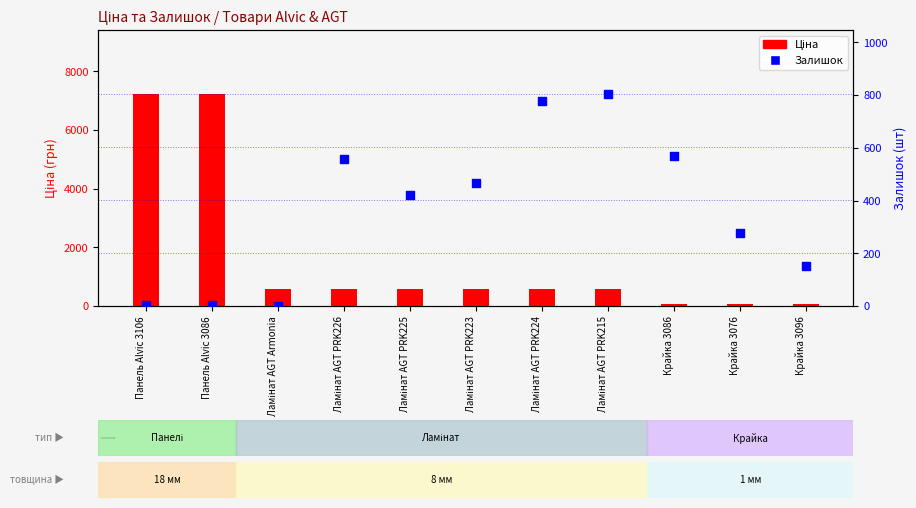

What are all the series names shown in the legend?

Ціна, Залишок